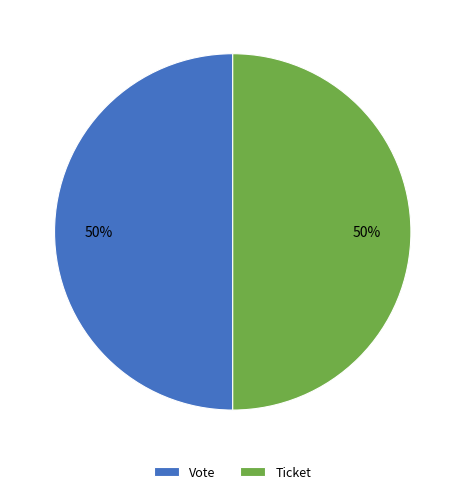

Is it true that Vote is 61% of the pie?

False